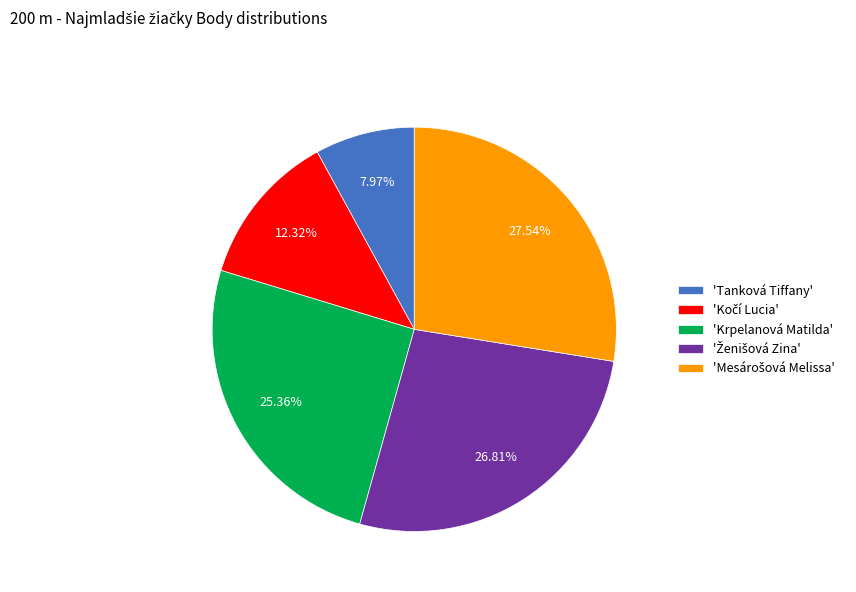

Which slice is the smallest?

'Tanková Tiffany'